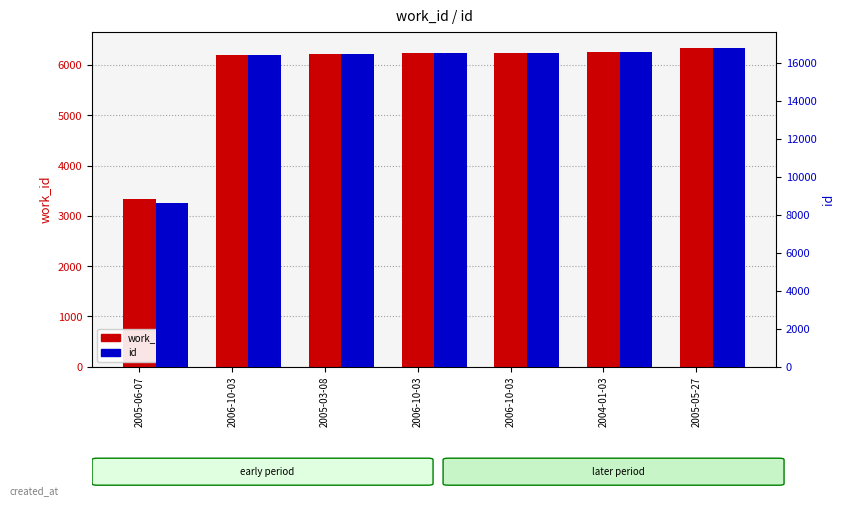

Reading right to left, what are all the values shown in this chart?

work_id: 6346	6253	6243	6232	6213	6203	3344
id: 16804	16556	16541	16515	16460	16428	8617